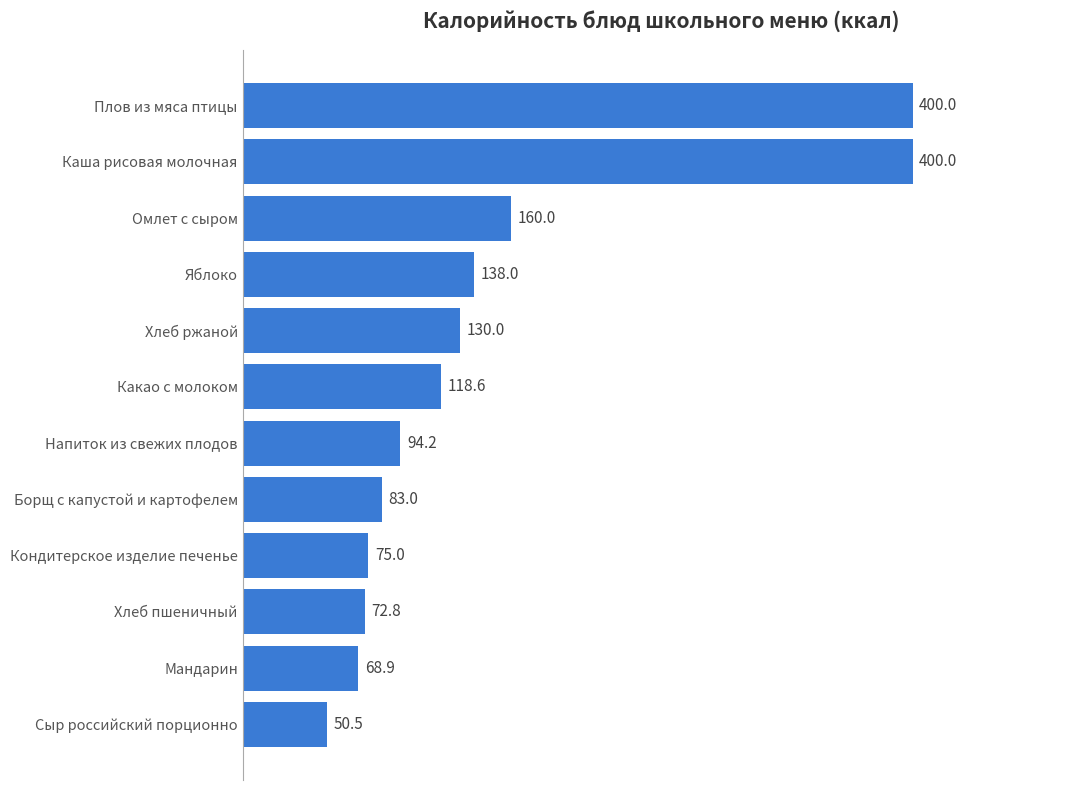

What is the maximum value shown in the chart?

400.0